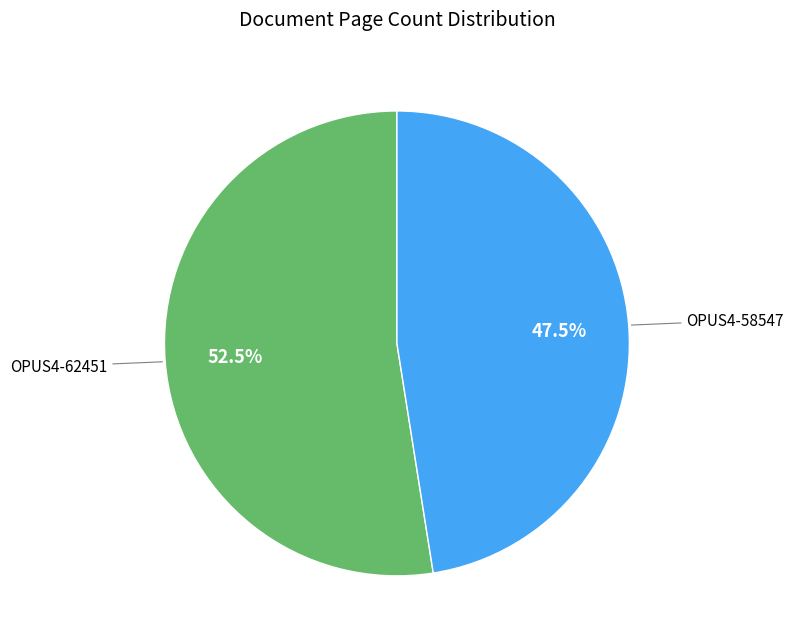

Is there a majority slice in this chart?

Yes